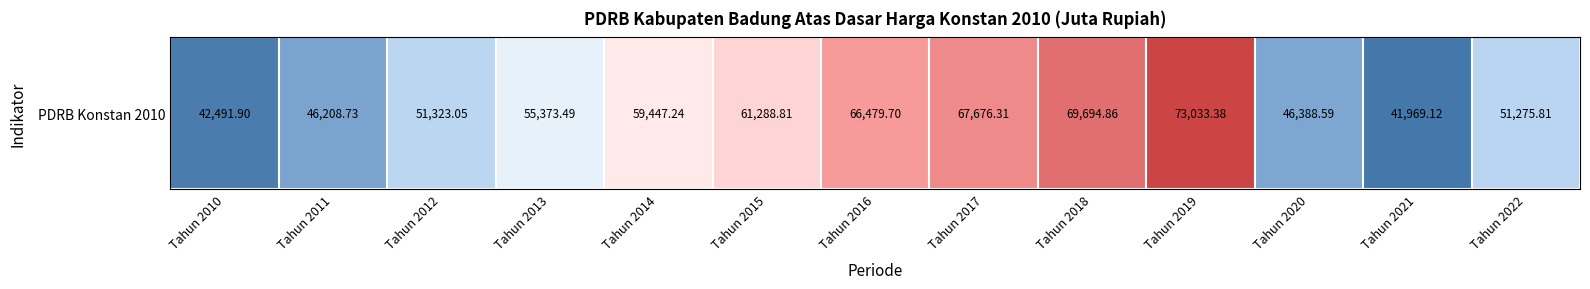

Approximately how many times larger is the value at Tahun 2019 compared to Tahun 2014?

1.2